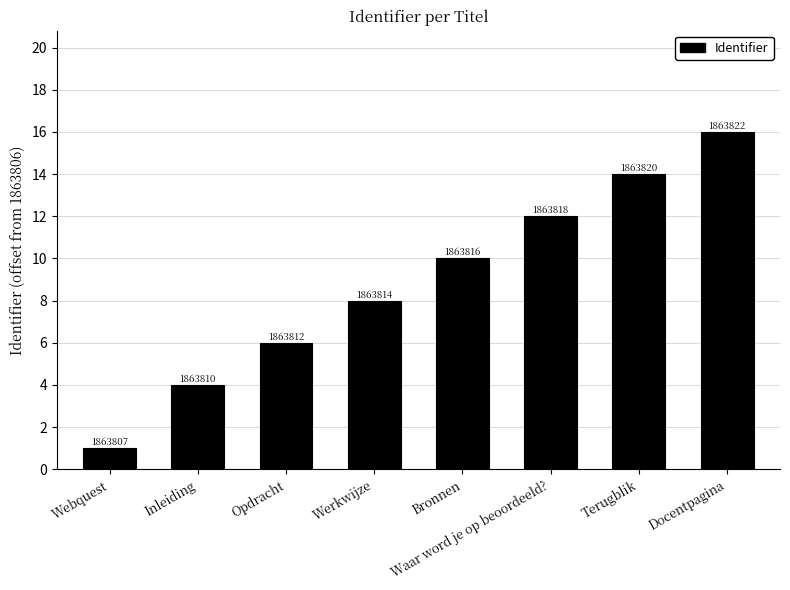

How many bars are there in total?

8